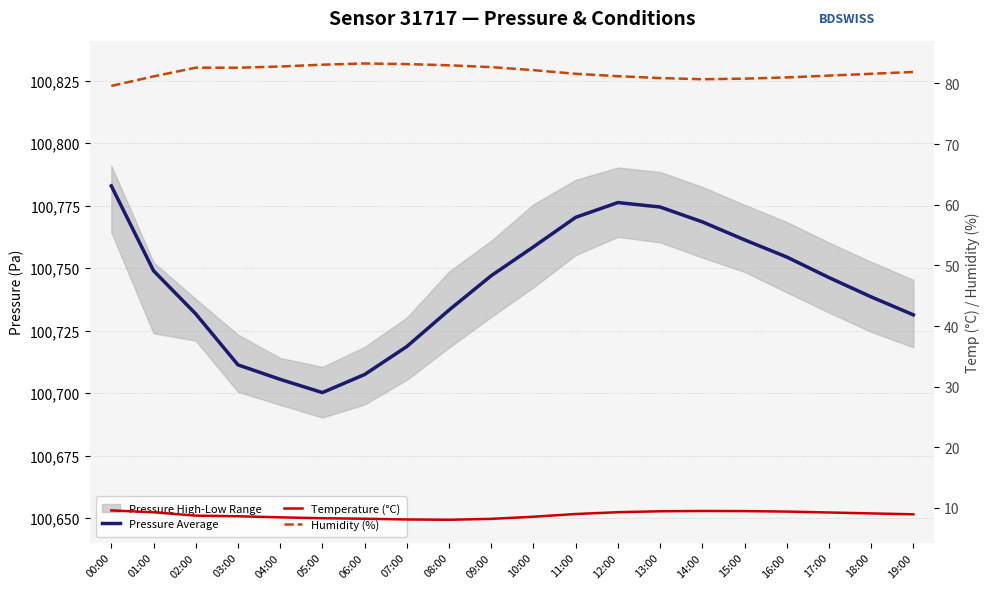

Is this an area chart (filled region under the line)?

No